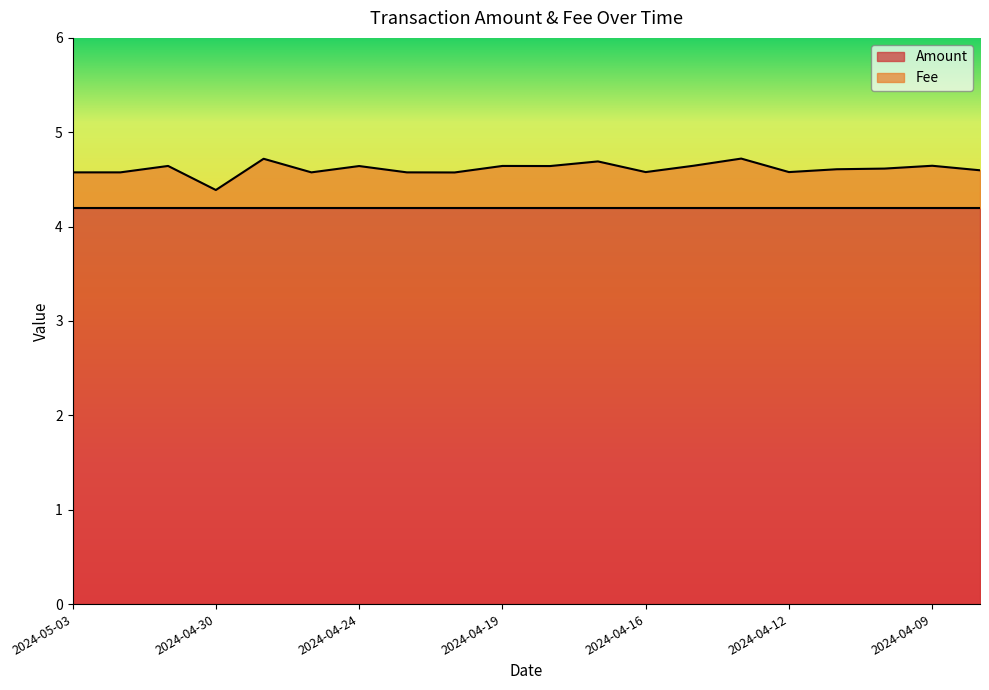

What is the sum of the values at 2024-04-15 and 2024-05-01?

9.4